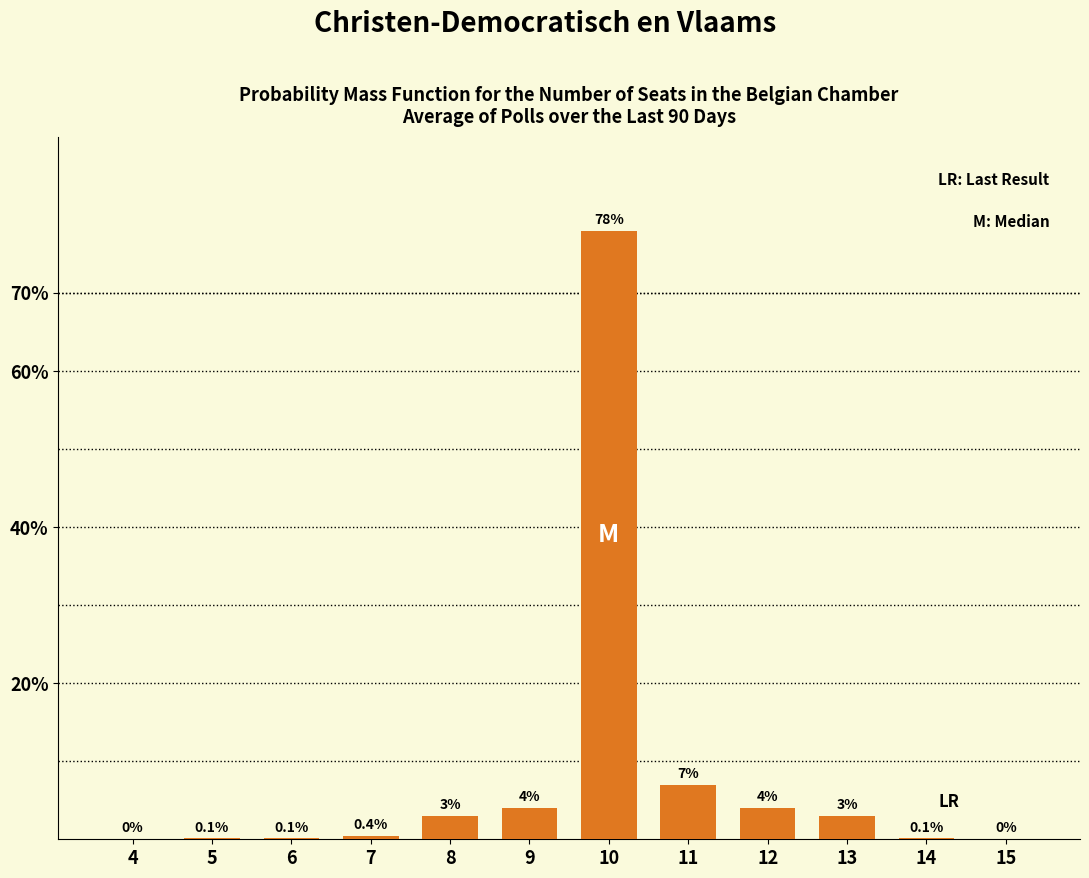

Reading left to right, what are all the values shown in this chart?

4=0.0	5=0.1	6=0.1	7=0.4	8=3.0	9=4.0	10=78.0	11=7.0	12=4.0	13=3.0	14=0.1	15=0.0